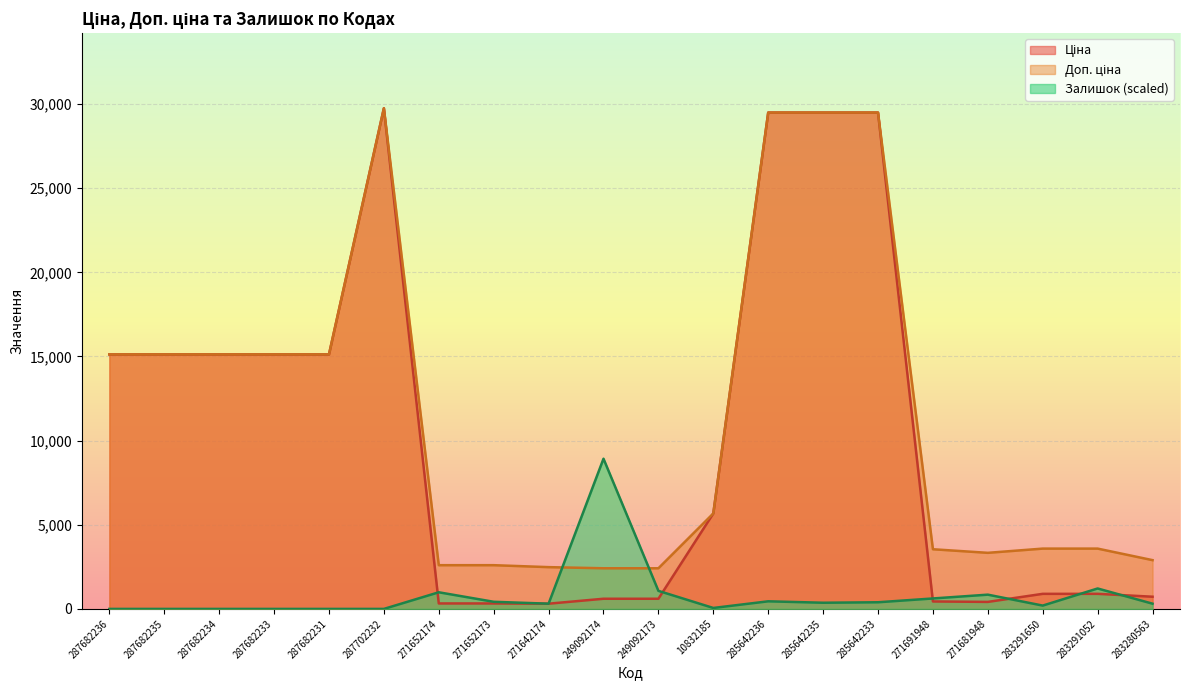

True or false: Залишок and Доп. ціна intersect in this chart.

True